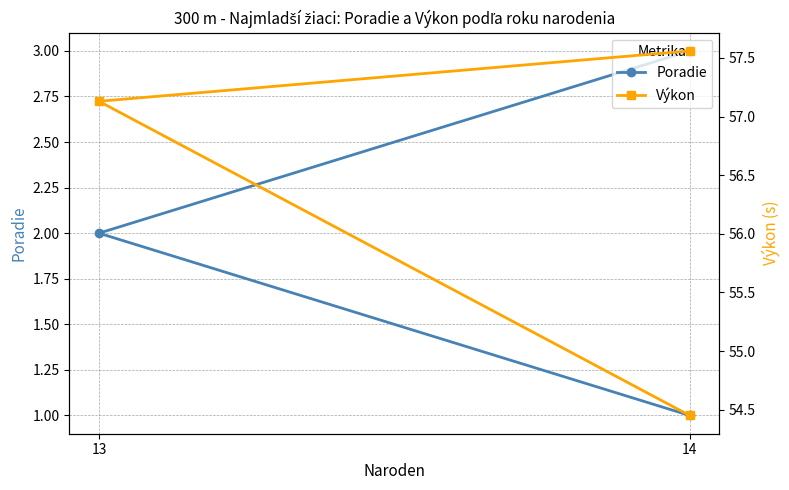

What is the label of the 1st point from the left?

14